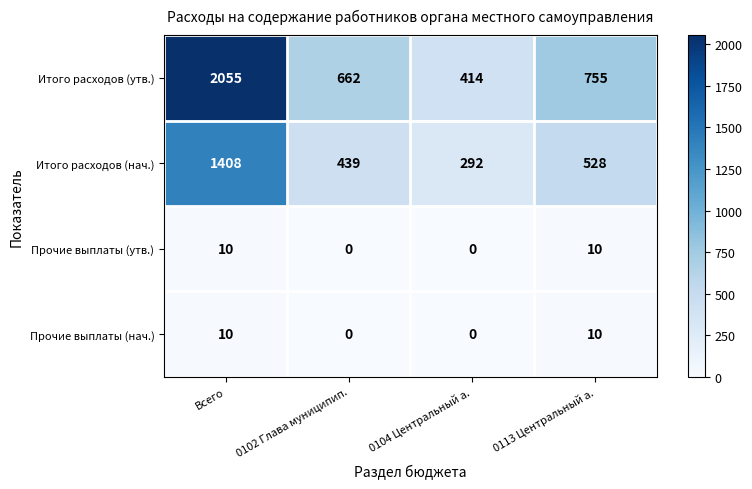

Reading left to right, list all the values displayed in this chart.

Итого расходов (утв.): 2055	662	414	755
Итого расходов (нач.): 1408	439	292	528
Прочие выплаты (утв.): 10	0	0	10
Прочие выплаты (нач.): 10	0	0	10